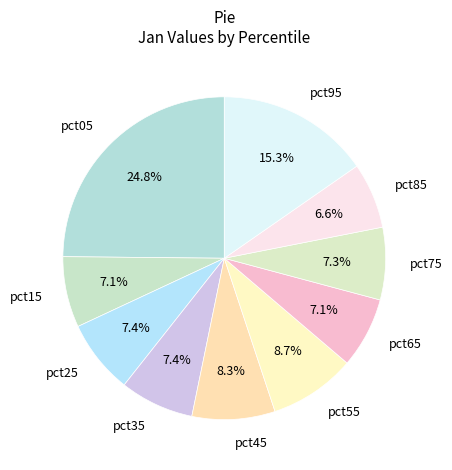

Count the number of slices in the pie.

10